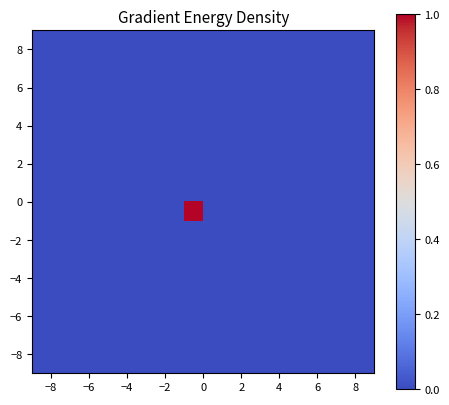

How many distinct data groups are displayed?

18